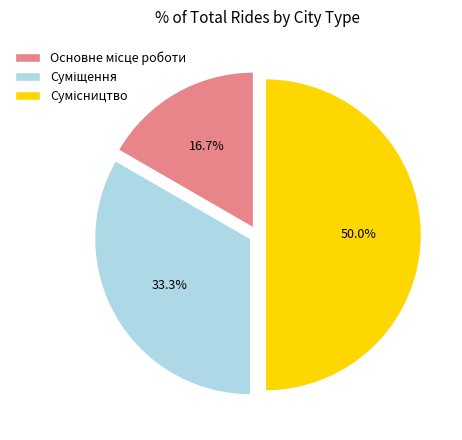

True or false: Сумісництво accounts for 56% of the total.

False